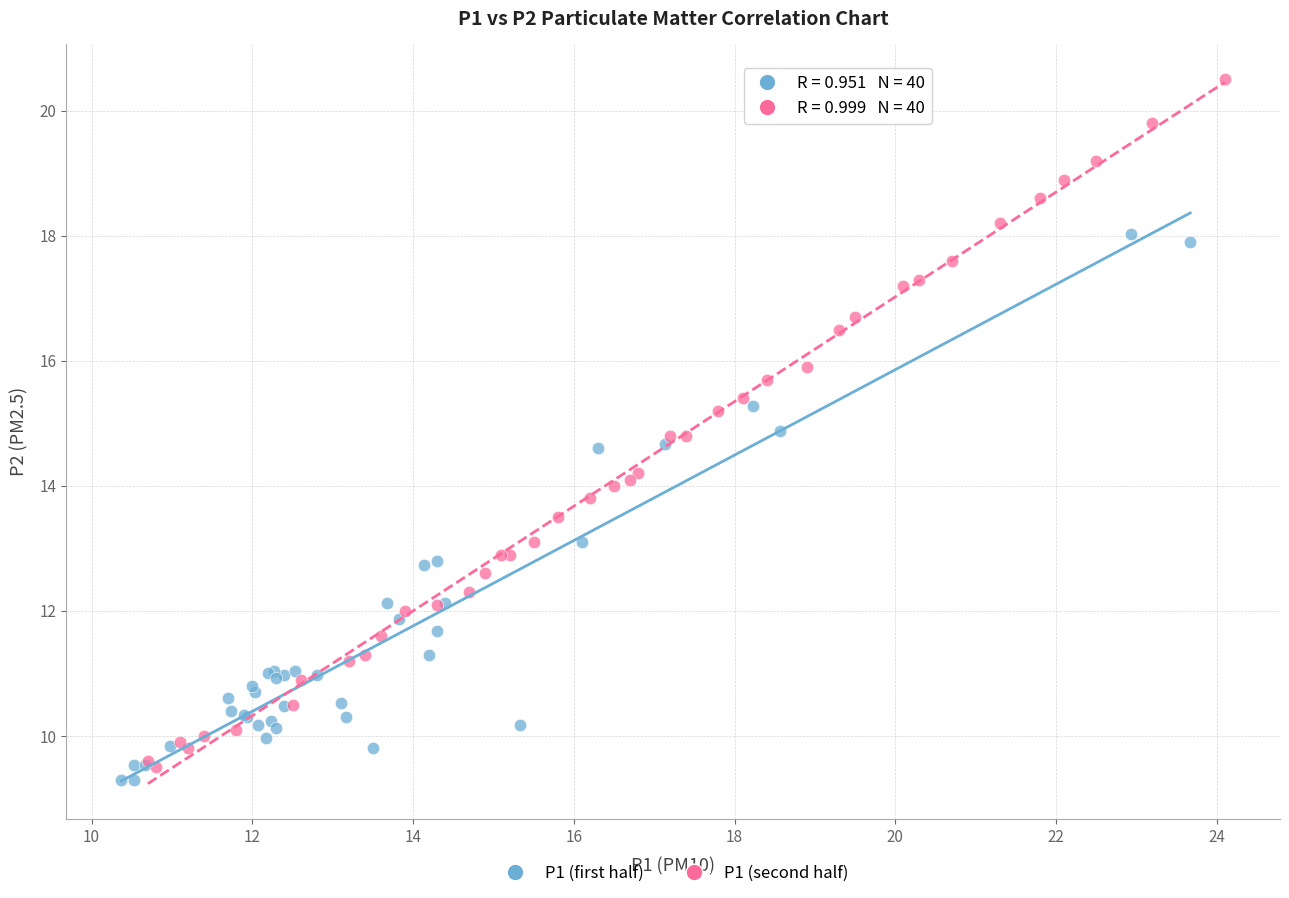

What are all the series names shown in the legend?

P1 (first half), P1 (second half)